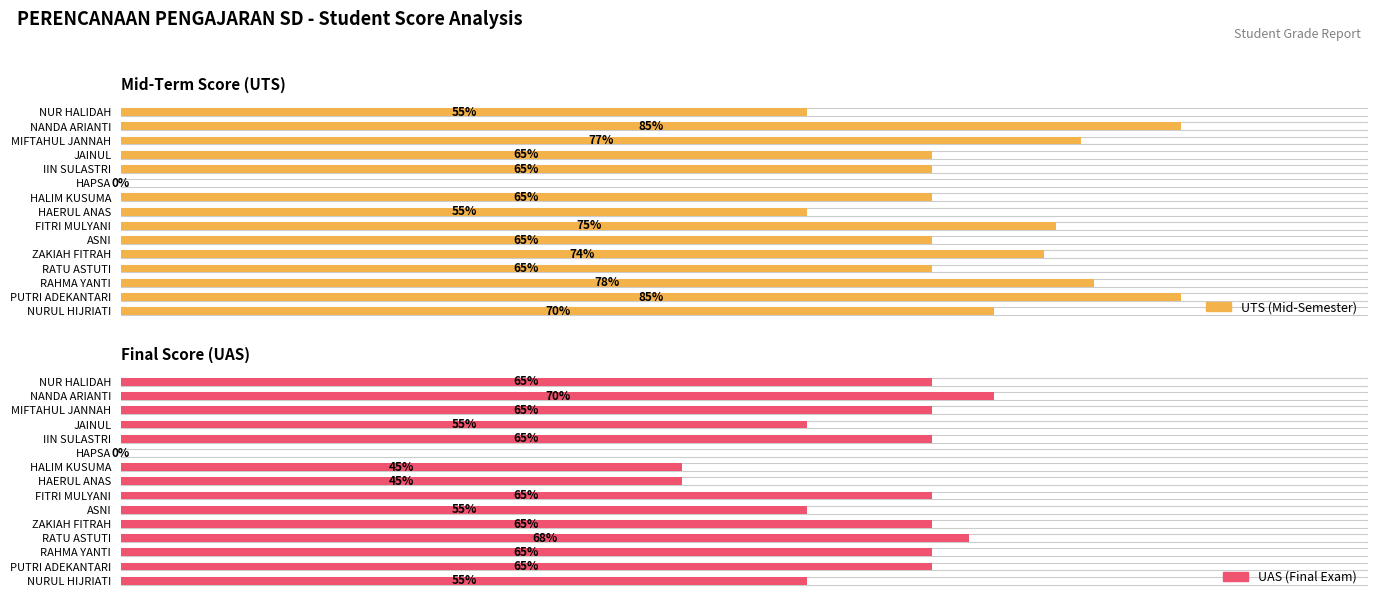

How many bars are there in each group?

2